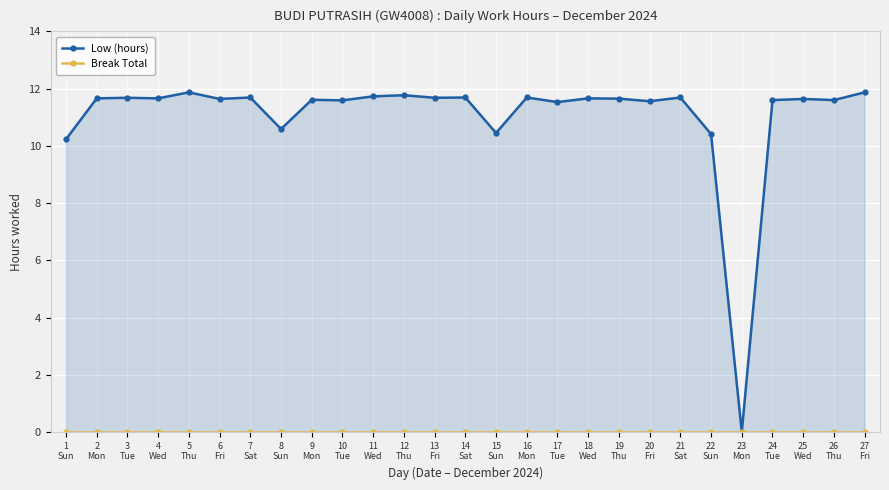

How many values in the Low (hours) series exceed 11?

22